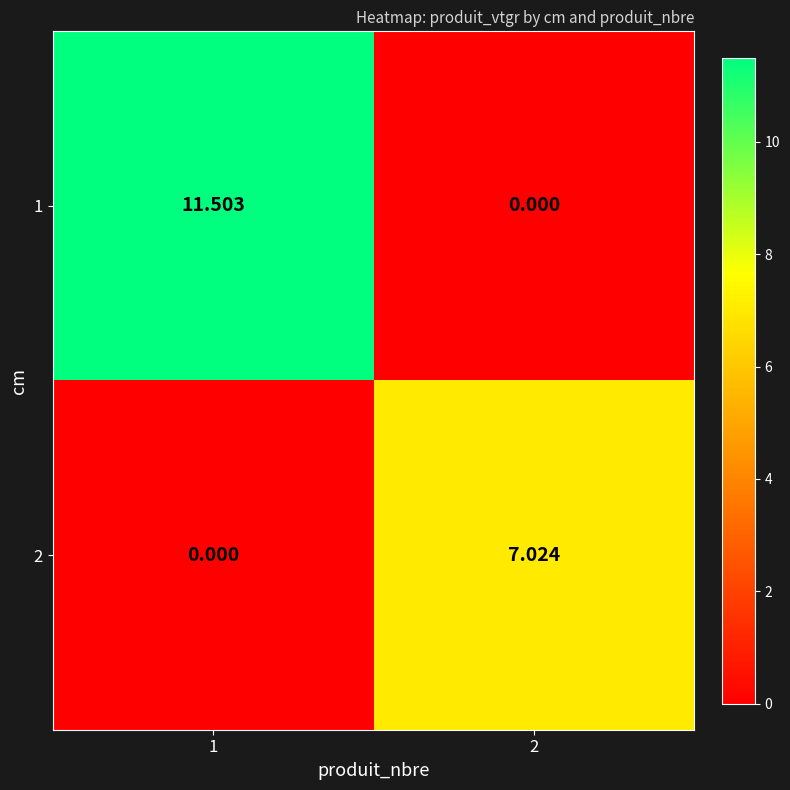

Is the value of 1 at 2 greater than the value of 2 at 2?

No